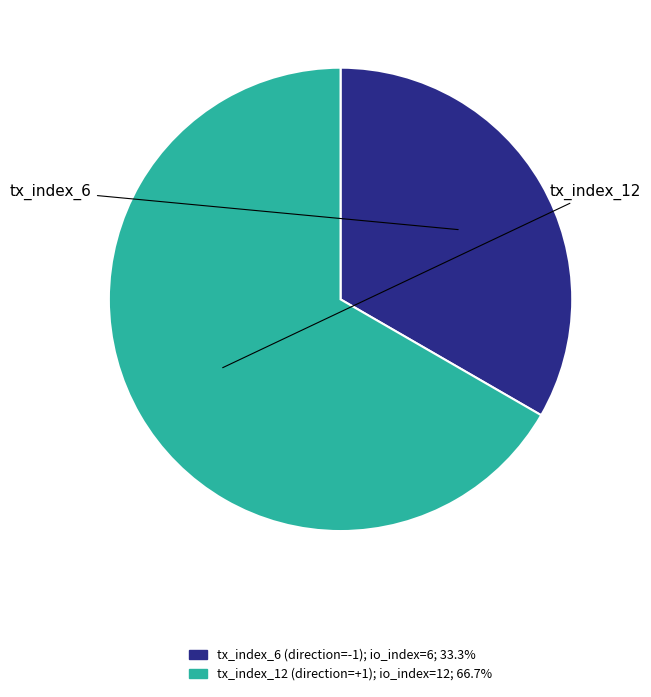

To the nearest percent, what is the average slice percentage?

50%